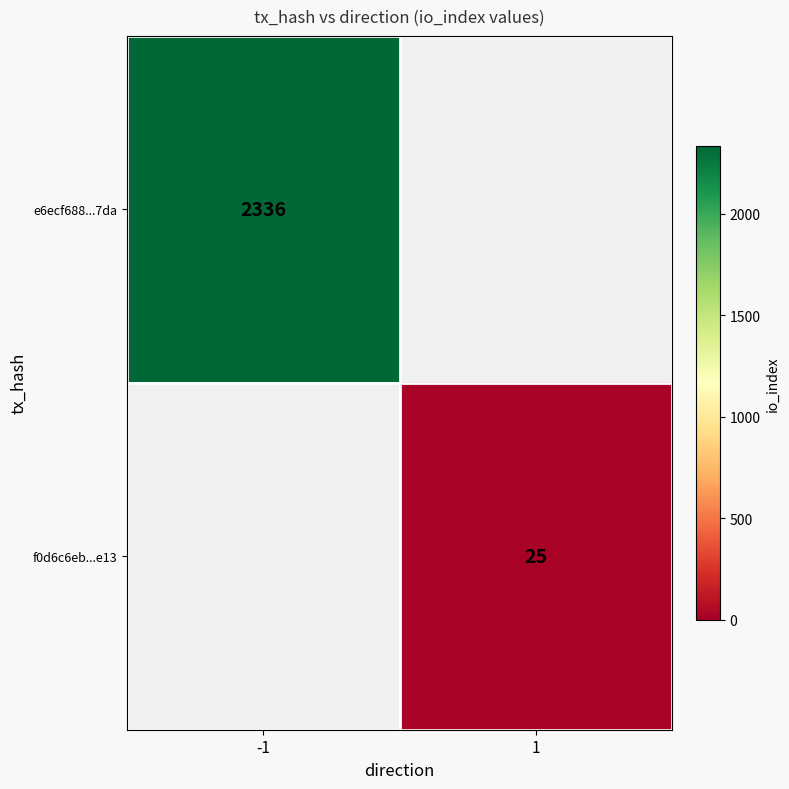

Which category has the highest value across all series?

-1